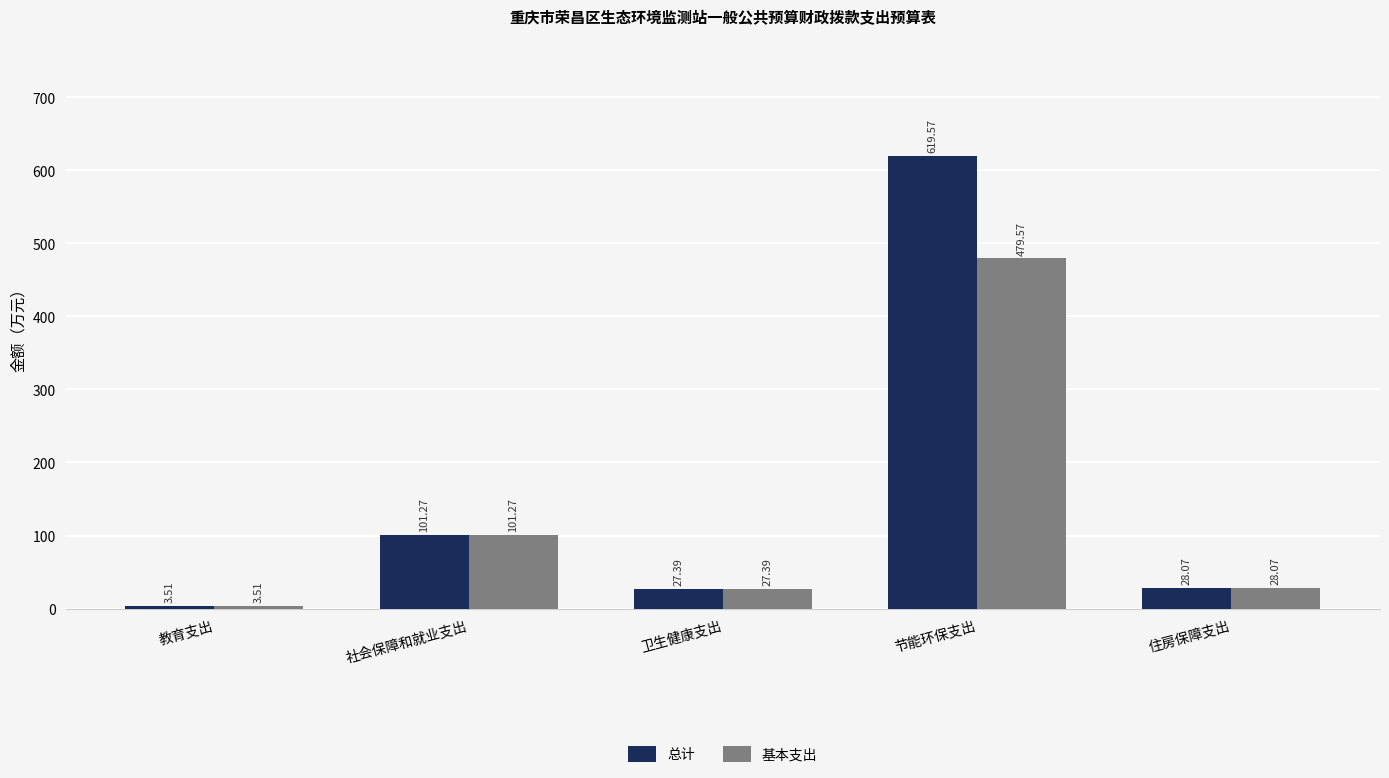

What is the difference between the 总计 values at 教育支出 and 节能环保支出?

616.1